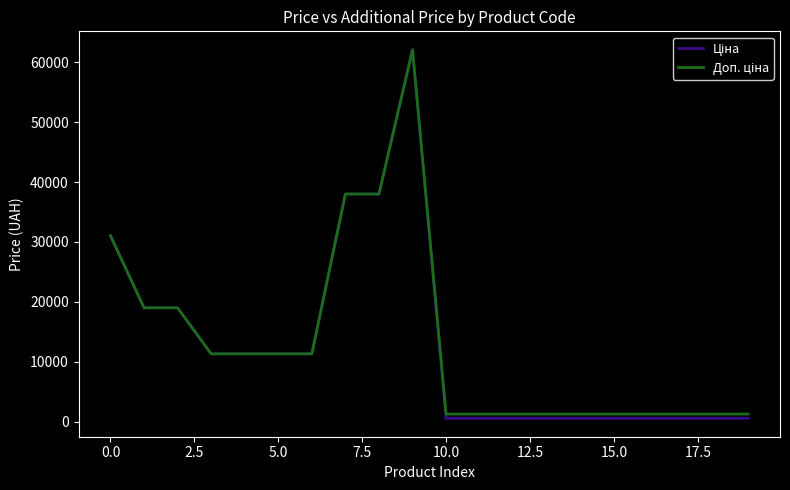

What is the total value across all series at 5.0?

22625.0